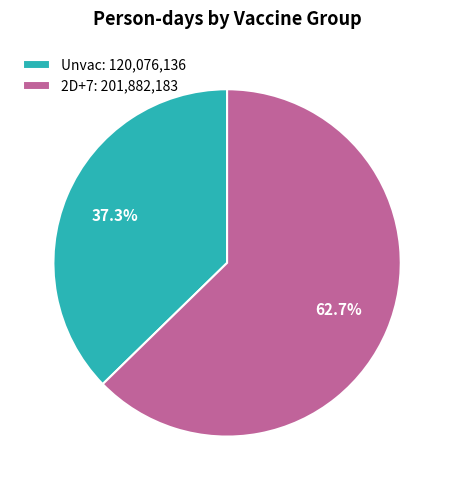

To the nearest percent, what is the difference between the 2D+7 and Unvac slice percentages?

25%